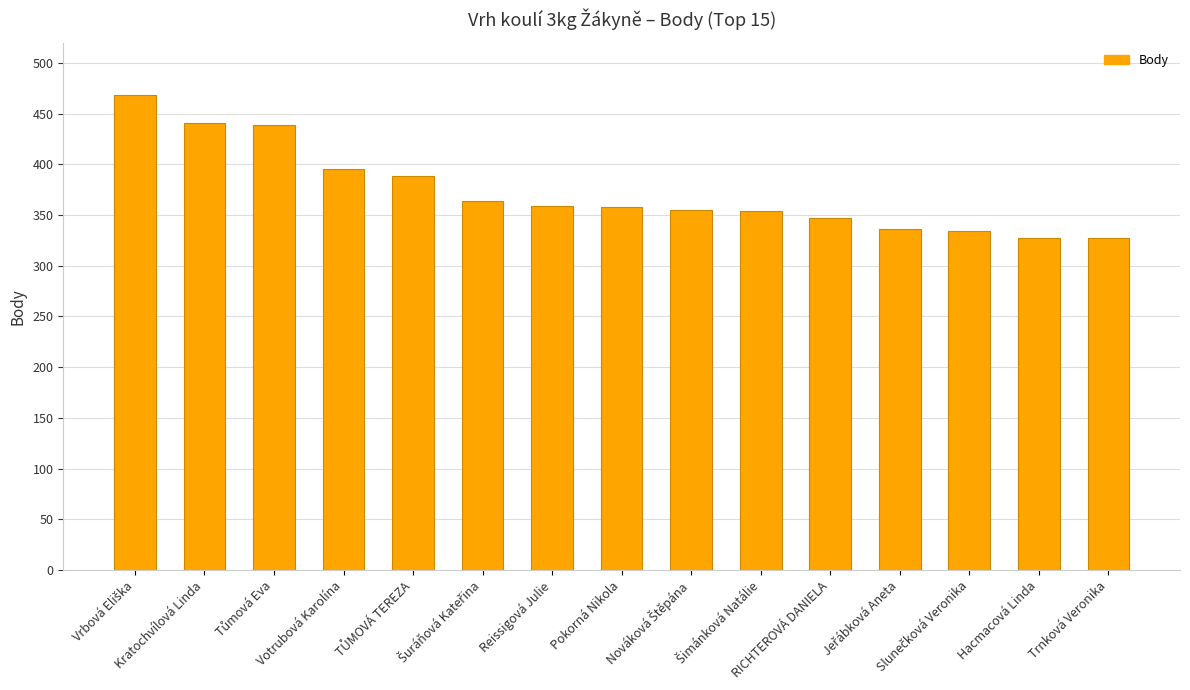

What is the sum of all values?

5592